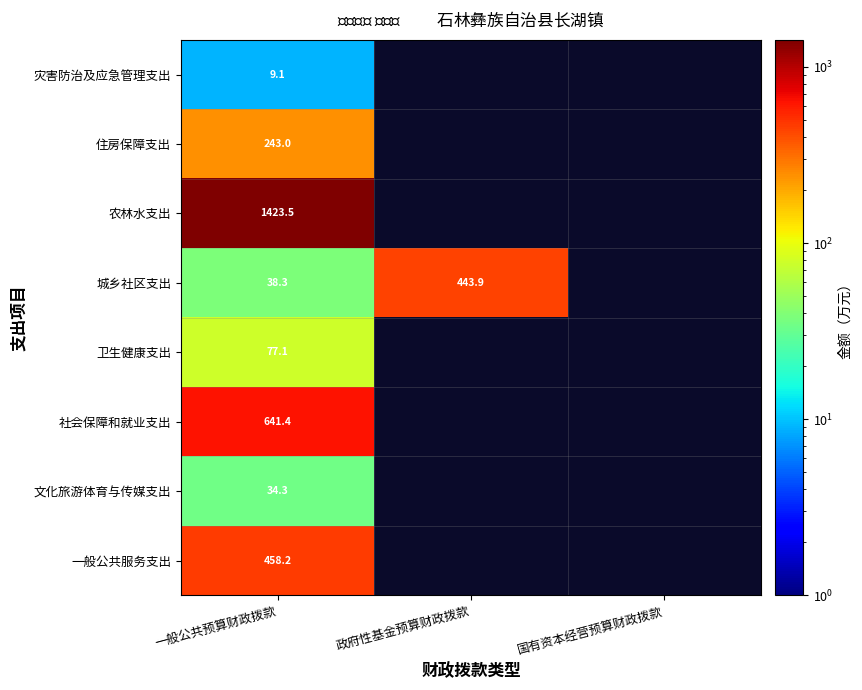

At how many categories does at least one series exceed 659?

1